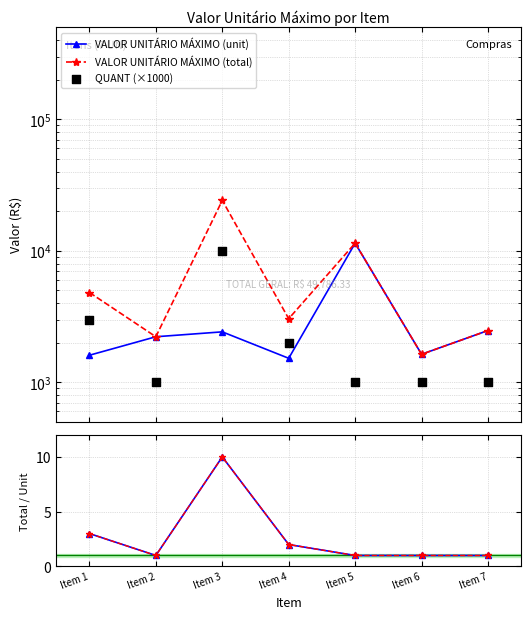

Is the value of VALOR UNITÁRIO MÁXIMO (unit) at Item 3 greater than the value of QUANT (×1000) at Item 4?

No